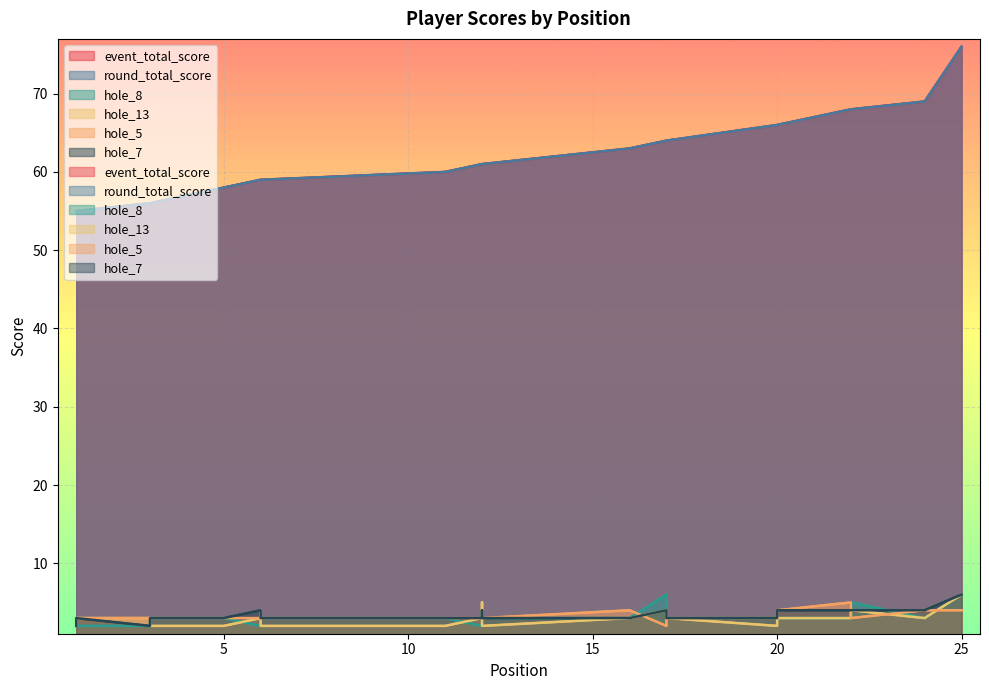

What is the total value across all series at 6?

130